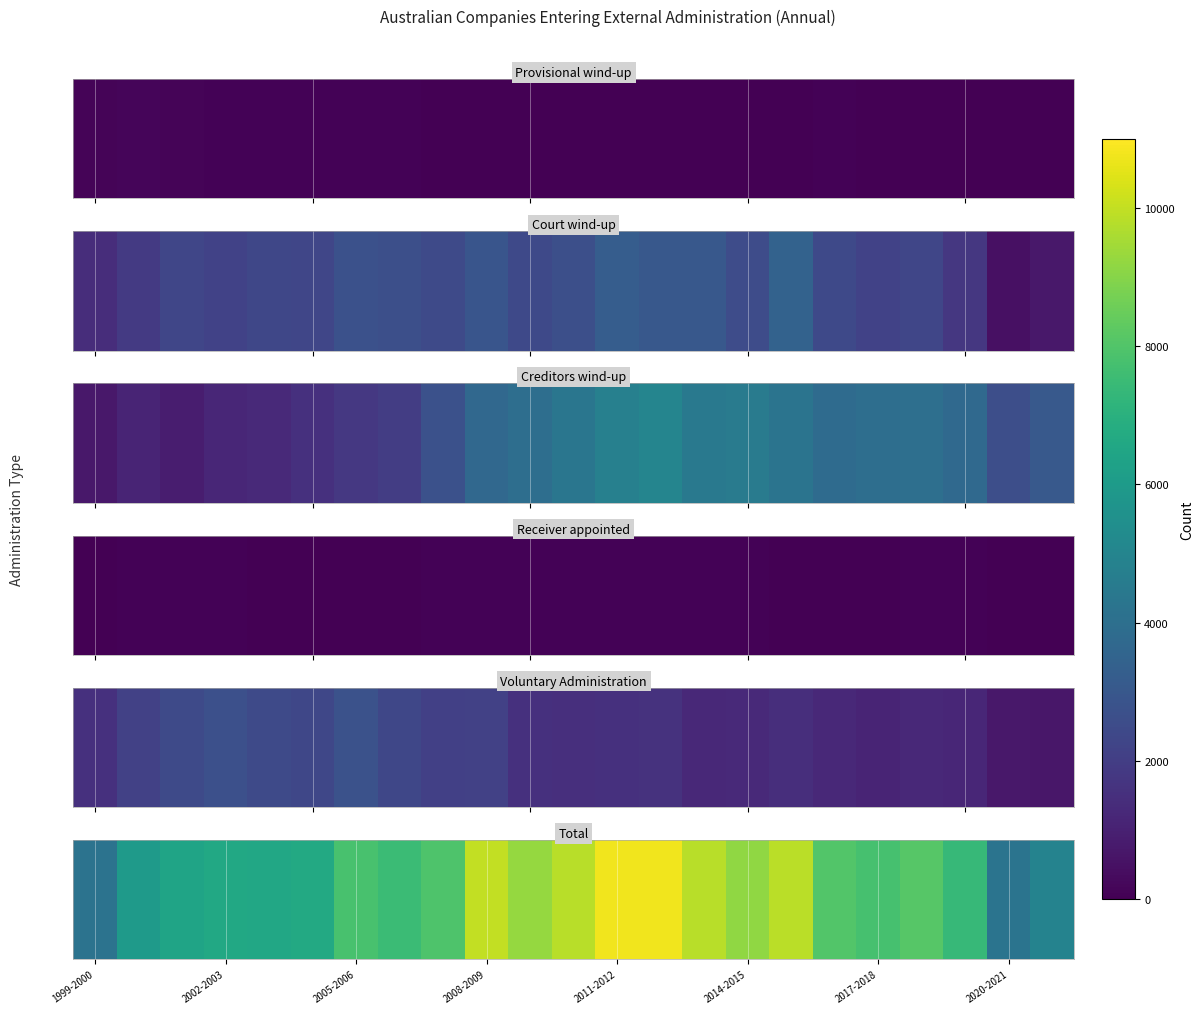

Which category has the lowest value across all series?

1999-2000